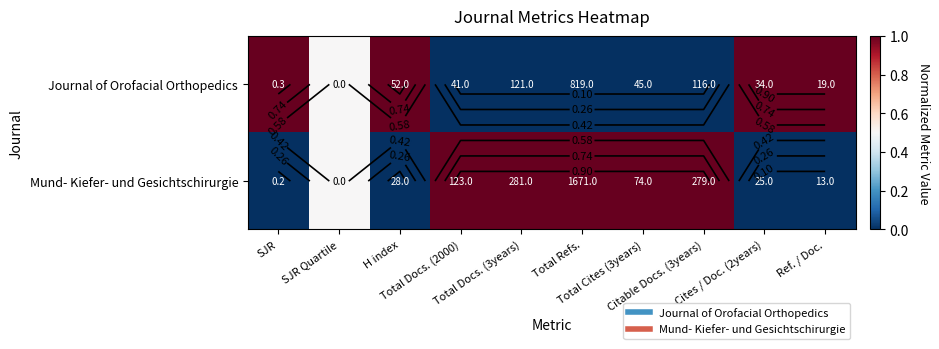

Rank the series by their average value, from highest to lowest.

Mund- Kiefer- und Gesichtschirurgie, Journal of Orofacial Orthopedics